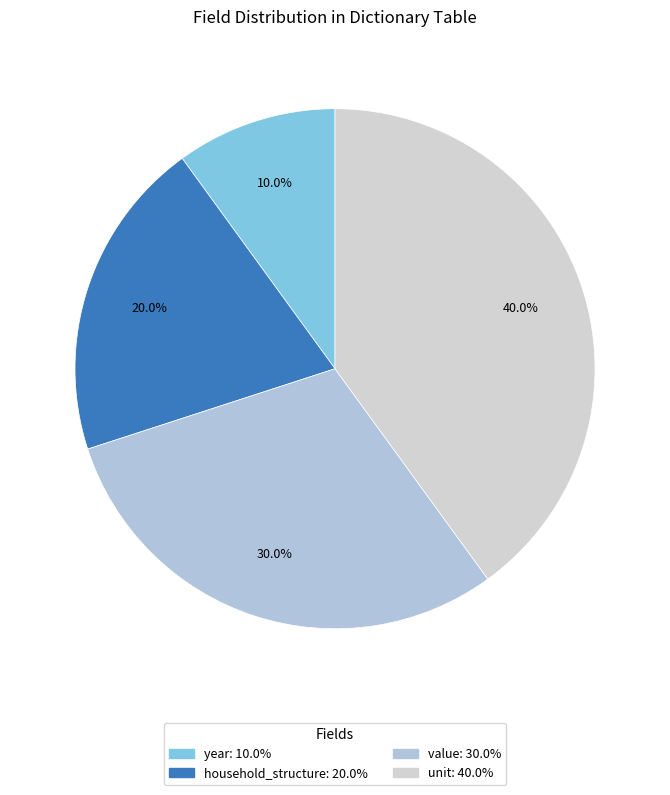

Which slice is the smallest?

year